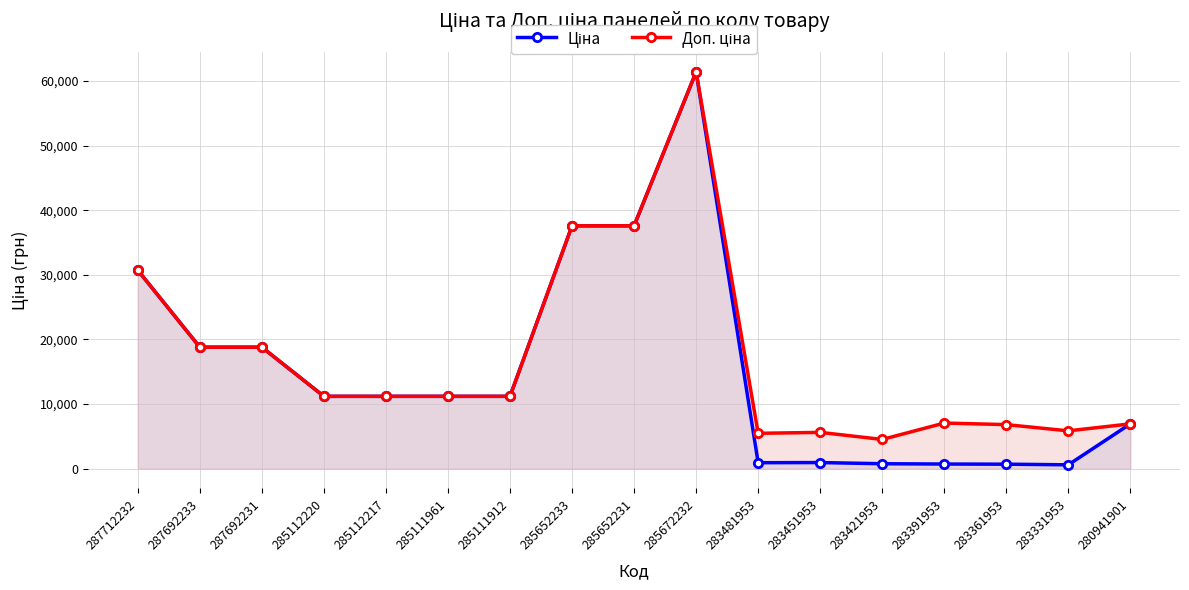

What is the lowest value of the Ціна series?

584.4